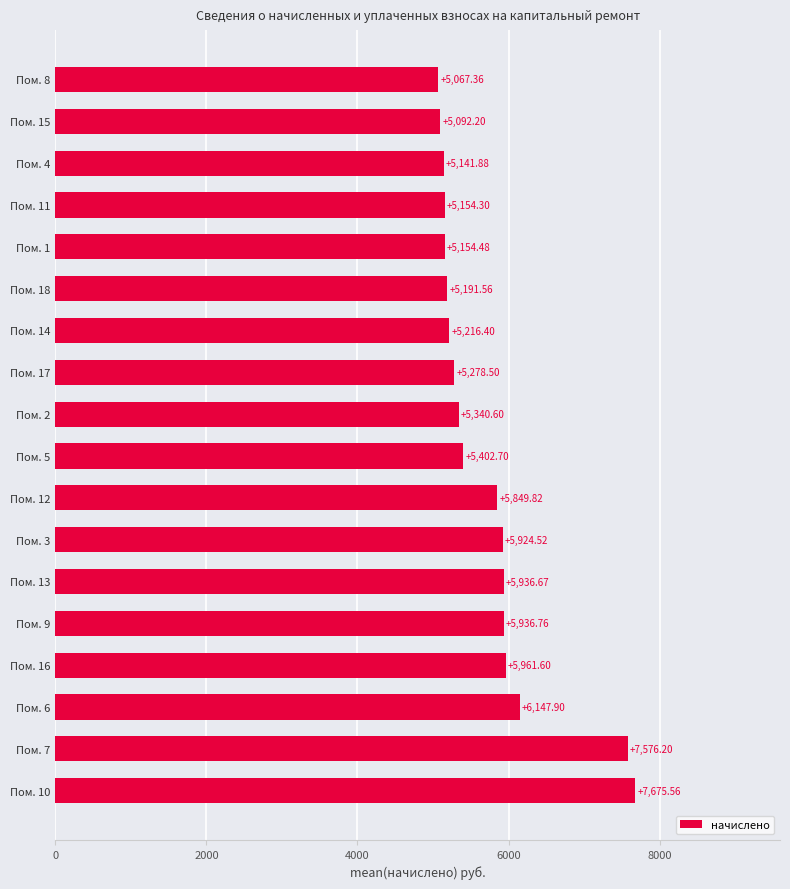

Which category has the lowest value across all series?

Пом. 8